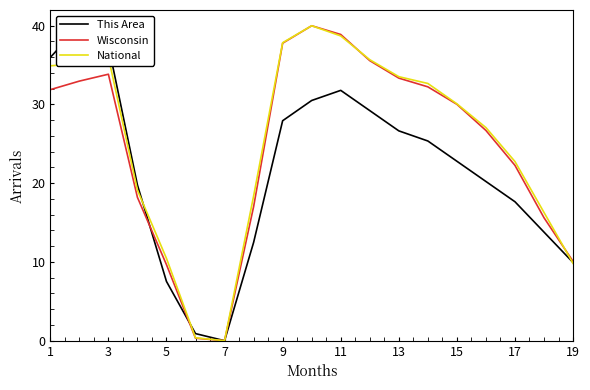

At which label does Wisconsin first exceed 30?

1